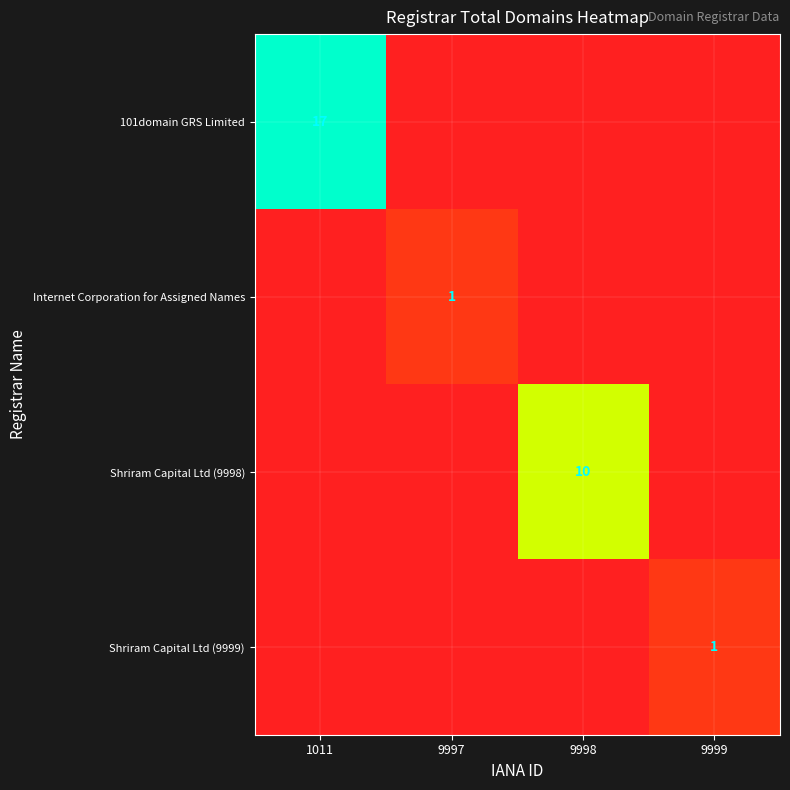

At which category does the chart reach its peak across all series?

1011